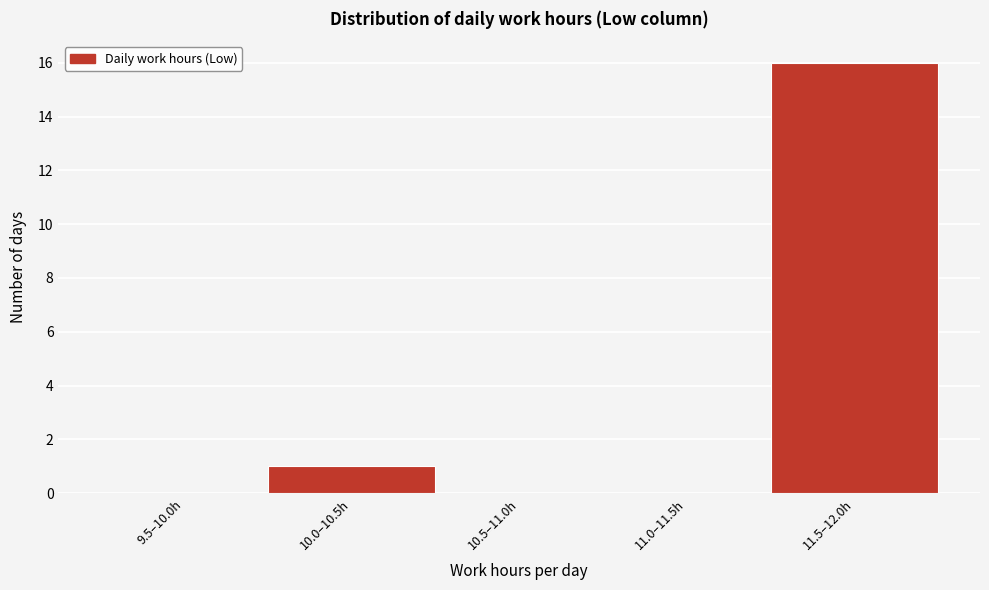

Reading right to left, transcribe all the data shown in this chart.

11.5–12.0h=16	11.0–11.5h=0	10.5–11.0h=0	10.0–10.5h=1	9.5–10.0h=0